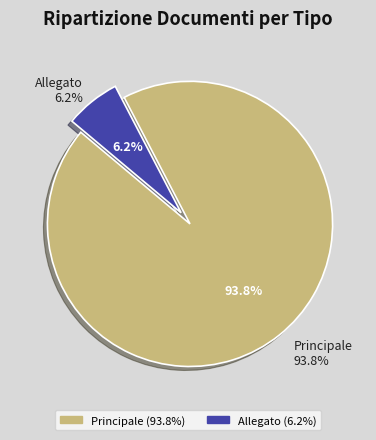

Which category has the biggest portion of the pie?

Principale